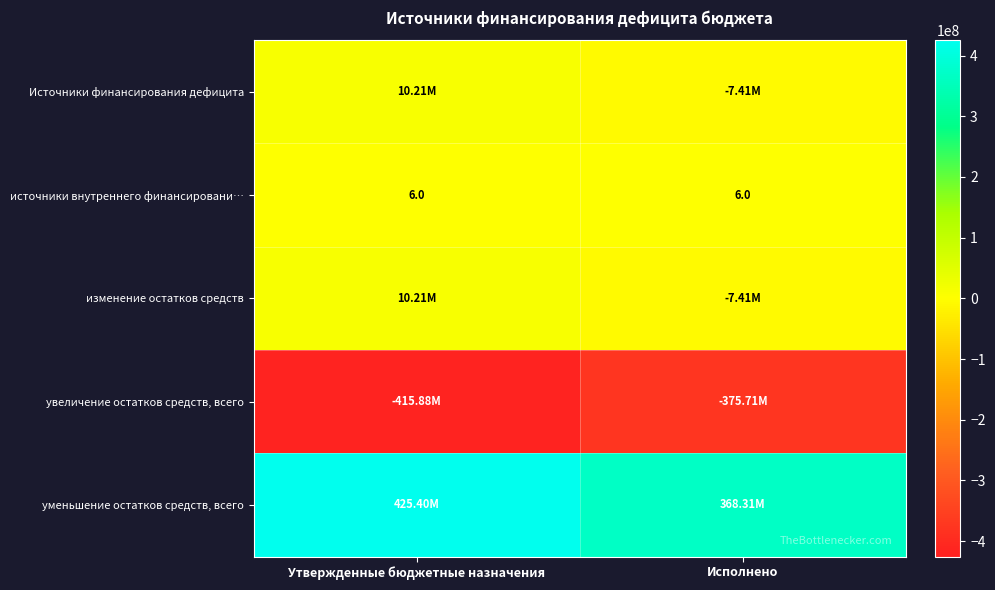

At which category does the chart reach its minimum across all series?

Утвержденные бюджетные назначения